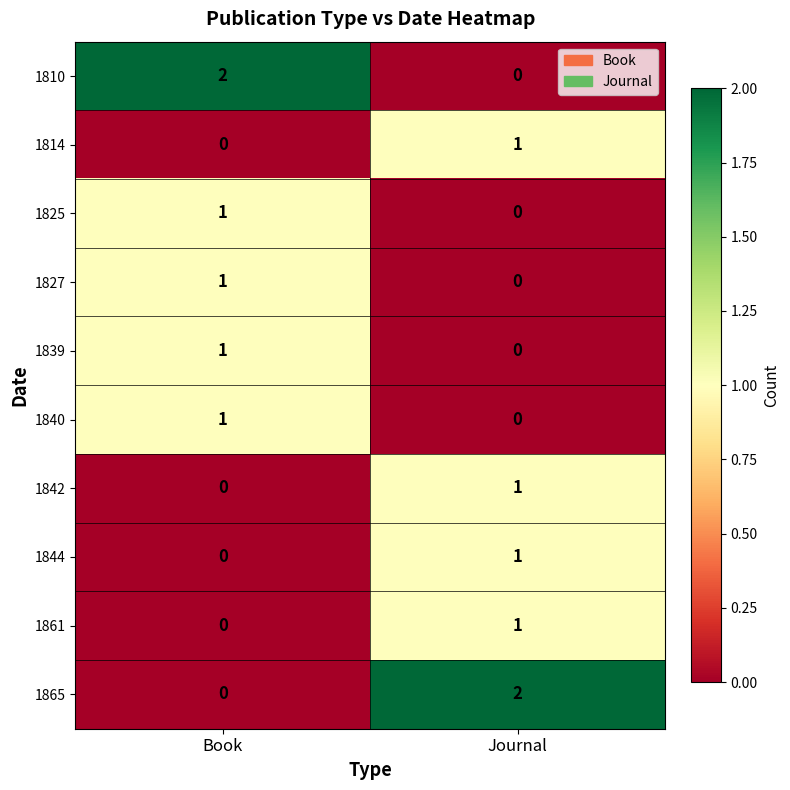

Rank the categories by 1814 value from lowest to highest.

Book, Journal